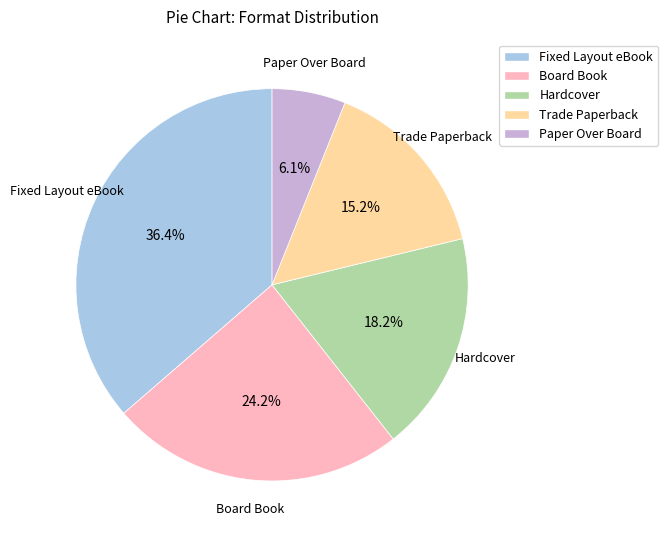

To the nearest percent, what portion does Trade Paperback represent?

15%